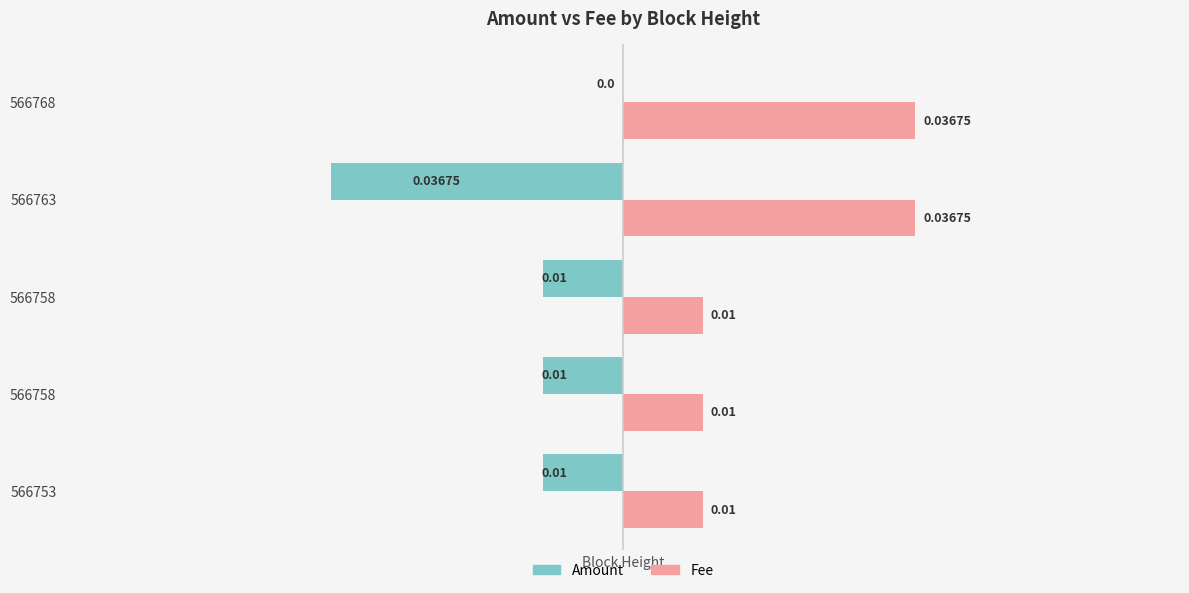

How many series are shown in this chart?

2